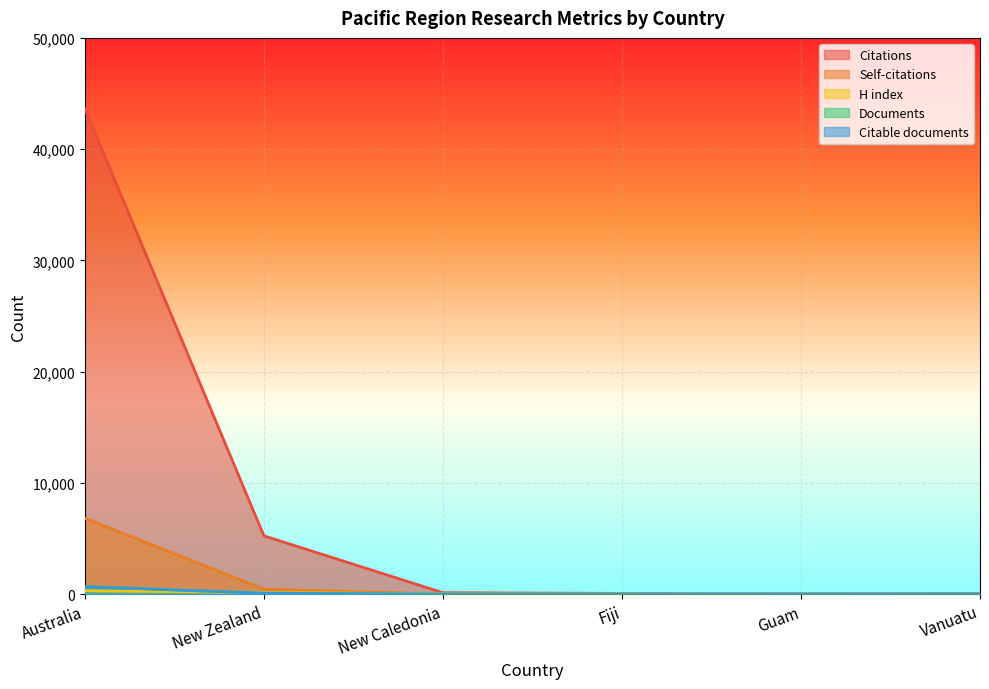

Is the value of Documents at New Zealand greater than the value of Citable documents at Guam?

Yes